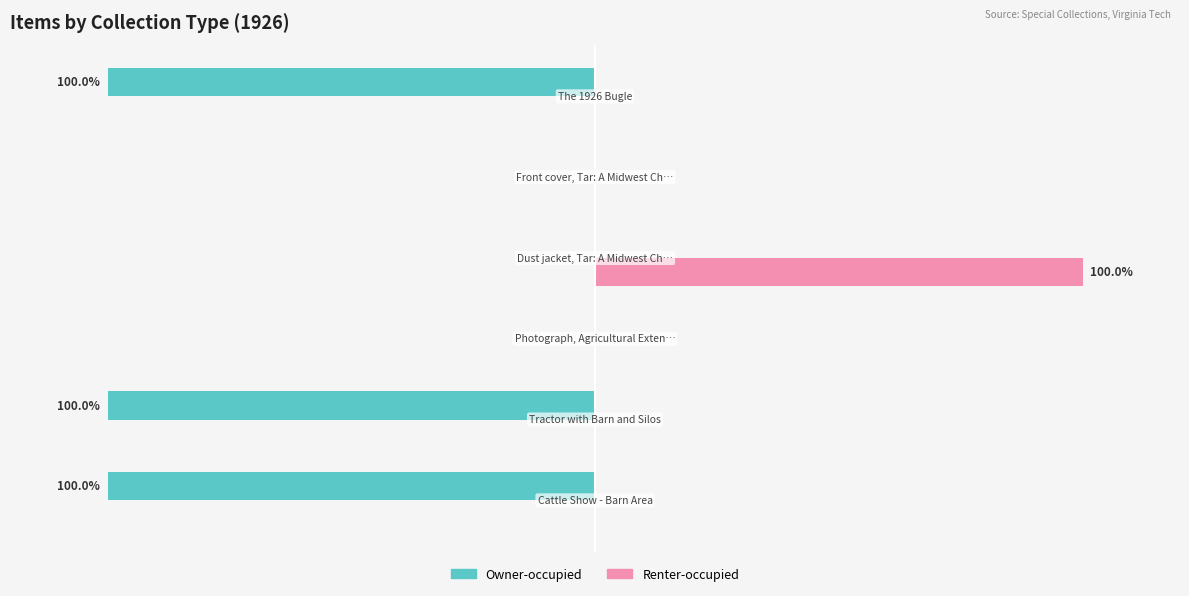

What are all the series names shown in the legend?

Owner-occupied, Renter-occupied